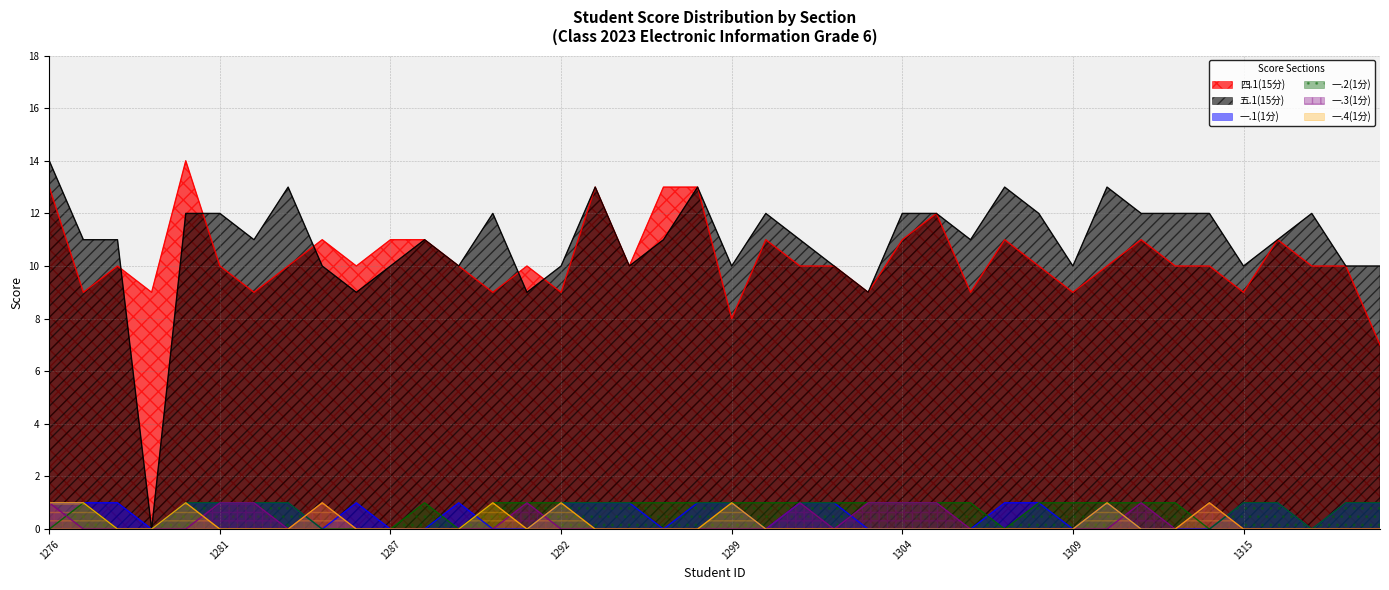

Which category has the lowest value across all series?

2023071279